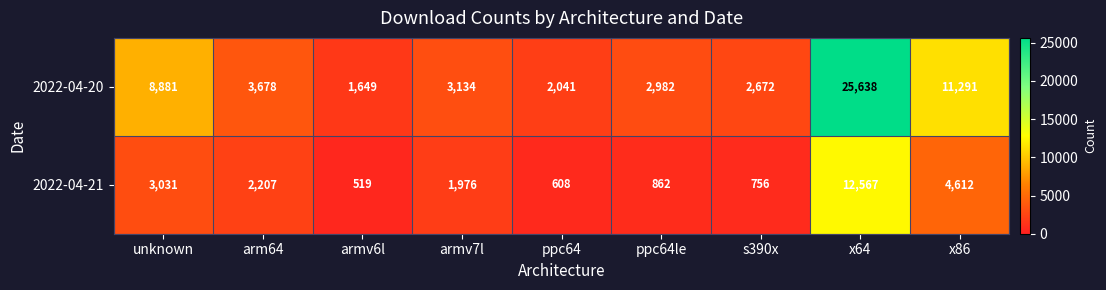

Which series has the widest spread of values?

2022-04-20